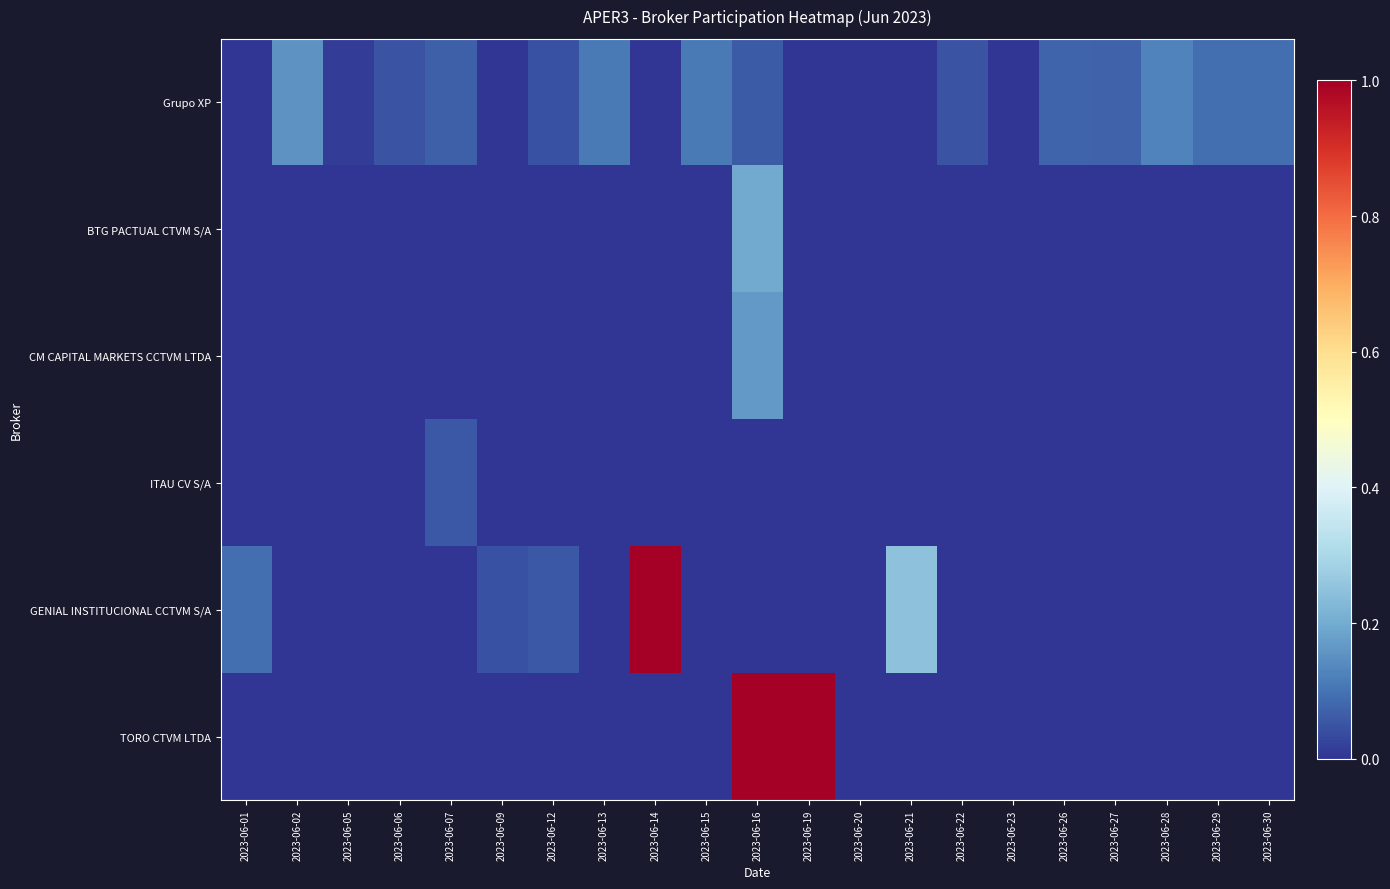

Reading left to right, what are all the values shown in this chart?

Grupo XP: 2023-06-01=0.0	2023-06-02=0.2	2023-06-05=0.0	2023-06-06=0.0	2023-06-07=0.1	2023-06-09=0.0	2023-06-12=0.0	2023-06-13=0.1	2023-06-14=0.0	2023-06-15=0.1	2023-06-16=0.1	2023-06-19=0.0	2023-06-20=0.0	2023-06-21=0.0	2023-06-22=0.0	2023-06-23=0.0	2023-06-26=0.1	2023-06-27=0.1	2023-06-28=0.1	2023-06-29=0.1	2023-06-30=0.1
BTG PACTUAL CTVM S/A: 2023-06-01=0.0	2023-06-02=0.0	2023-06-05=0.0	2023-06-06=0.0	2023-06-07=0.0	2023-06-09=0.0	2023-06-12=0.0	2023-06-13=0.0	2023-06-14=0.0	2023-06-15=0.0	2023-06-16=0.2	2023-06-19=0.0	2023-06-20=0.0	2023-06-21=0.0	2023-06-22=0.0	2023-06-23=0.0	2023-06-26=0.0	2023-06-27=0.0	2023-06-28=0.0	2023-06-29=0.0	2023-06-30=0.0
CM CAPITAL MARKETS CCTVM LTDA: 2023-06-01=0.0	2023-06-02=0.0	2023-06-05=0.0	2023-06-06=0.0	2023-06-07=0.0	2023-06-09=0.0	2023-06-12=0.0	2023-06-13=0.0	2023-06-14=0.0	2023-06-15=0.0	2023-06-16=0.2	2023-06-19=0.0	2023-06-20=0.0	2023-06-21=0.0	2023-06-22=0.0	2023-06-23=0.0	2023-06-26=0.0	2023-06-27=0.0	2023-06-28=0.0	2023-06-29=0.0	2023-06-30=0.0
ITAU CV S/A: 2023-06-01=0.0	2023-06-02=0.0	2023-06-05=0.0	2023-06-06=0.0	2023-06-07=0.1	2023-06-09=0.0	2023-06-12=0.0	2023-06-13=0.0	2023-06-14=0.0	2023-06-15=0.0	2023-06-16=0.0	2023-06-19=0.0	2023-06-20=0.0	2023-06-21=0.0	2023-06-22=0.0	2023-06-23=0.0	2023-06-26=0.0	2023-06-27=0.0	2023-06-28=0.0	2023-06-29=0.0	2023-06-30=0.0
GENIAL INSTITUCIONAL CCTVM S/A: 2023-06-01=0.1	2023-06-02=0.0	2023-06-05=0.0	2023-06-06=0.0	2023-06-07=0.0	2023-06-09=0.0	2023-06-12=0.1	2023-06-13=0.0	2023-06-14=1.0	2023-06-15=0.0	2023-06-16=0.0	2023-06-19=0.0	2023-06-20=0.0	2023-06-21=0.2	2023-06-22=0.0	2023-06-23=0.0	2023-06-26=0.0	2023-06-27=0.0	2023-06-28=0.0	2023-06-29=0.0	2023-06-30=0.0
TORO CTVM LTDA: 2023-06-01=0.0	2023-06-02=0.0	2023-06-05=0.0	2023-06-06=0.0	2023-06-07=0.0	2023-06-09=0.0	2023-06-12=0.0	2023-06-13=0.0	2023-06-14=0.0	2023-06-15=0.0	2023-06-16=1.0	2023-06-19=1.0	2023-06-20=0.0	2023-06-21=0.0	2023-06-22=0.0	2023-06-23=0.0	2023-06-26=0.0	2023-06-27=0.0	2023-06-28=0.0	2023-06-29=0.0	2023-06-30=0.0